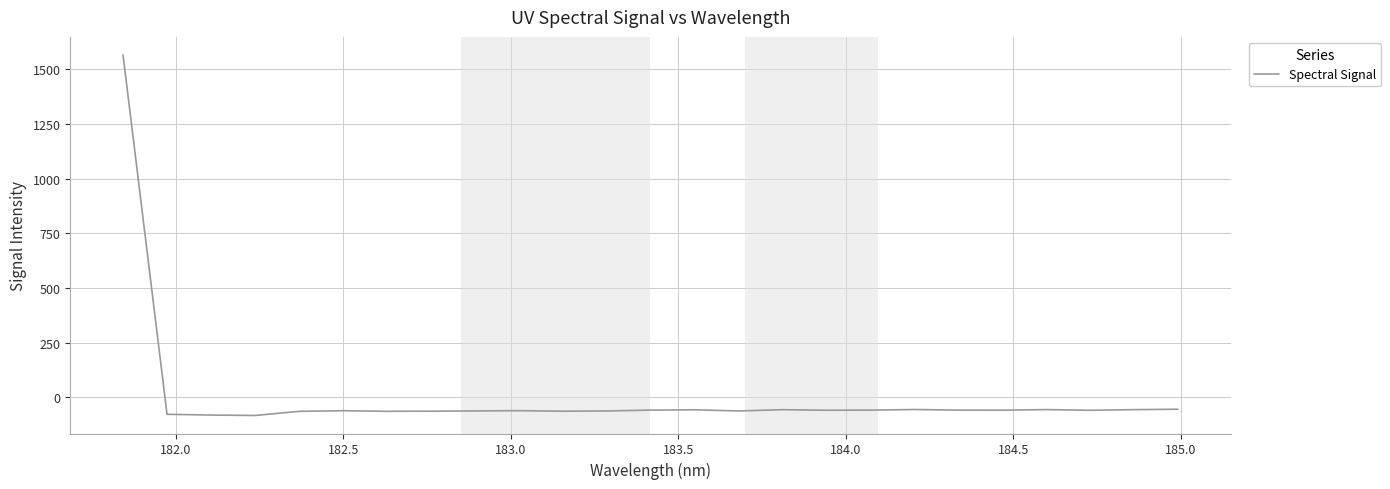

What is the smallest value displayed?

-82.7